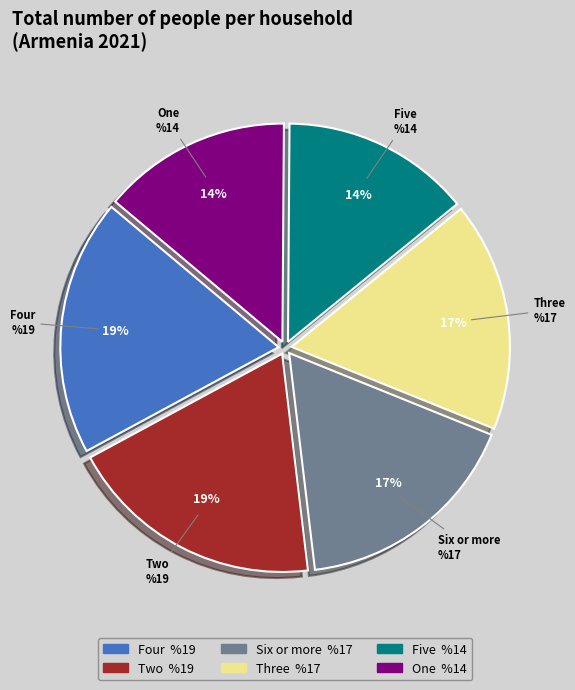

Is Five the majority of the pie?

No